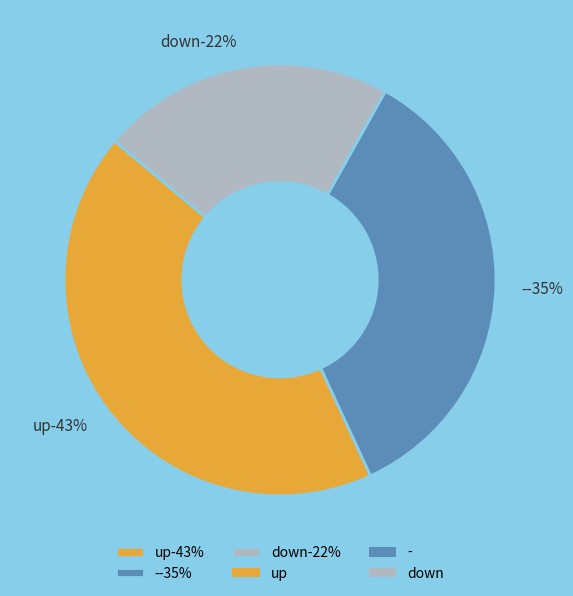

What percentage is NOT represented by up?

57.0%